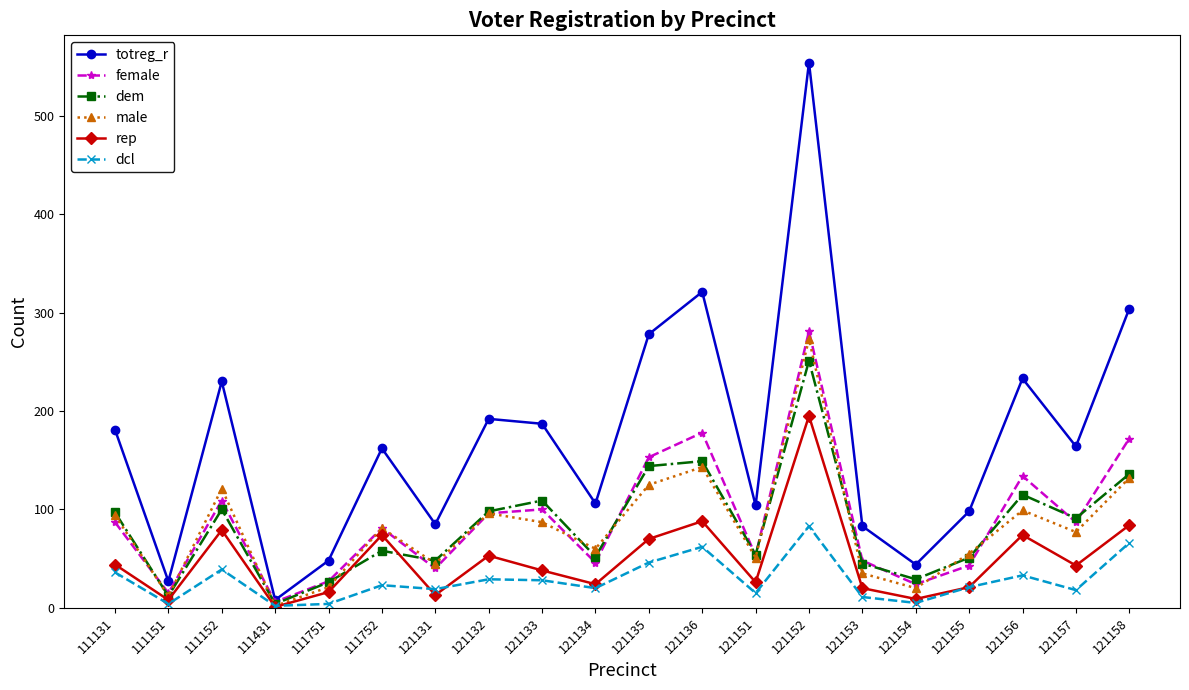

Where is the first local maximum for female?

111152